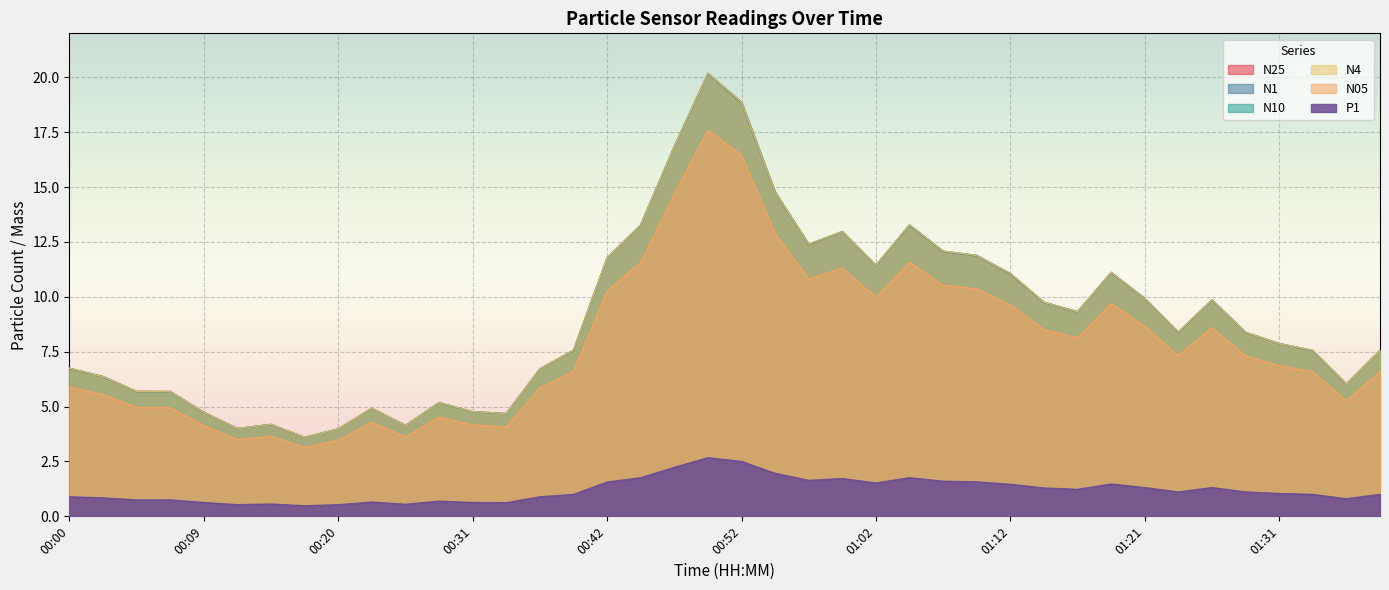

Reading right to left, extract all data points from this chart.

N25: 7.6	6.0	7.5	7.9	8.4	9.9	8.4	9.9	11.1	9.3	9.8	11.1	11.9	12.1	13.3	11.4	13.0	12.4	14.8	18.9	20.2	16.9	13.3	11.8	7.6	6.7	4.7	4.8	5.2	4.1	4.9	4.0	3.6	4.2	4.0	4.7	5.7	5.7	6.4	6.7
N1: 7.5	6.0	7.5	7.9	8.4	9.8	8.4	9.9	11.1	9.3	9.7	11.0	11.9	12.1	13.2	11.4	12.9	12.4	14.8	18.8	20.1	16.8	13.2	11.8	7.5	6.7	4.7	4.8	5.2	4.1	4.9	4.0	3.6	4.2	4.0	4.7	5.7	5.7	6.3	6.7
N10: 7.6	6.0	7.6	7.9	8.4	9.9	8.4	9.9	11.1	9.3	9.8	11.1	11.9	12.1	13.3	11.4	13.0	12.4	14.8	18.9	20.2	16.9	13.3	11.8	7.6	6.7	4.7	4.8	5.2	4.1	4.9	4.0	3.6	4.2	4.0	4.7	5.7	5.7	6.4	6.8
N4: 7.6	6.0	7.6	7.9	8.4	9.9	8.4	9.9	11.1	9.3	9.8	11.1	11.9	12.1	13.3	11.4	13.0	12.4	14.8	18.9	20.2	16.9	13.3	11.8	7.6	6.7	4.7	4.8	5.2	4.1	4.9	4.0	3.6	4.2	4.0	4.7	5.7	5.7	6.4	6.8
N05: 6.6	5.3	6.6	6.9	7.3	8.6	7.3	8.7	9.7	8.1	8.5	9.6	10.4	10.5	11.6	10.0	11.3	10.8	12.9	16.4	17.6	14.7	11.6	10.3	6.6	5.9	4.1	4.2	4.5	3.6	4.3	3.5	3.1	3.6	3.5	4.1	5.0	5.0	5.5	5.9
P1: 1.0	0.8	1.0	1.0	1.1	1.3	1.1	1.3	1.5	1.2	1.3	1.5	1.6	1.6	1.8	1.5	1.7	1.6	2.0	2.5	2.7	2.2	1.8	1.6	1.0	0.9	0.6	0.6	0.7	0.6	0.7	0.5	0.5	0.6	0.5	0.6	0.8	0.8	0.8	0.9